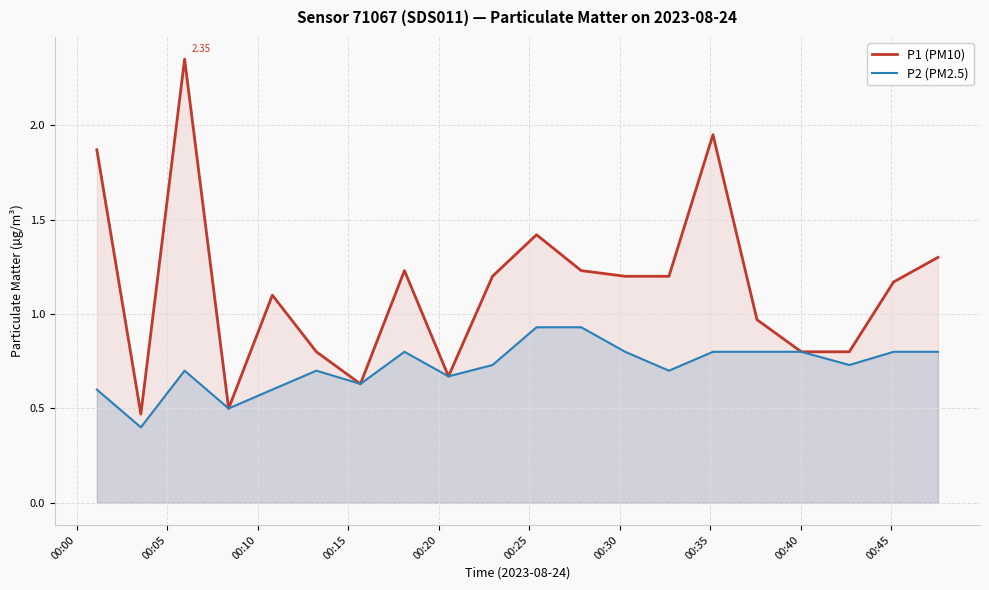

What are all the series names shown in the legend?

P1 (PM10), P2 (PM2.5)